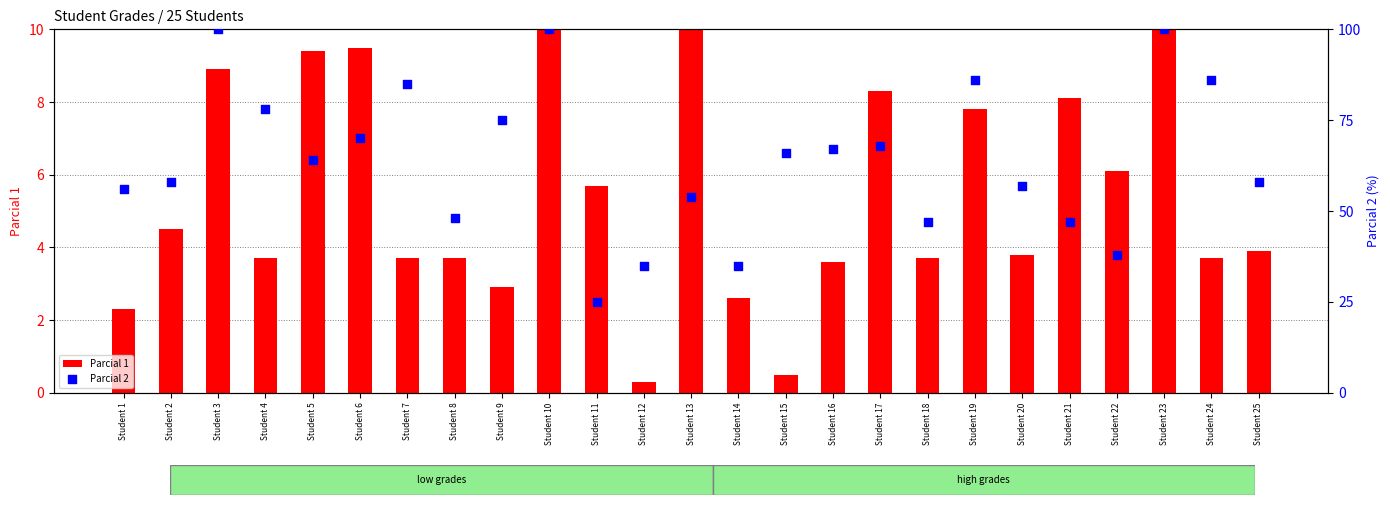

At which category is the sum across all series the highest?

Student 10